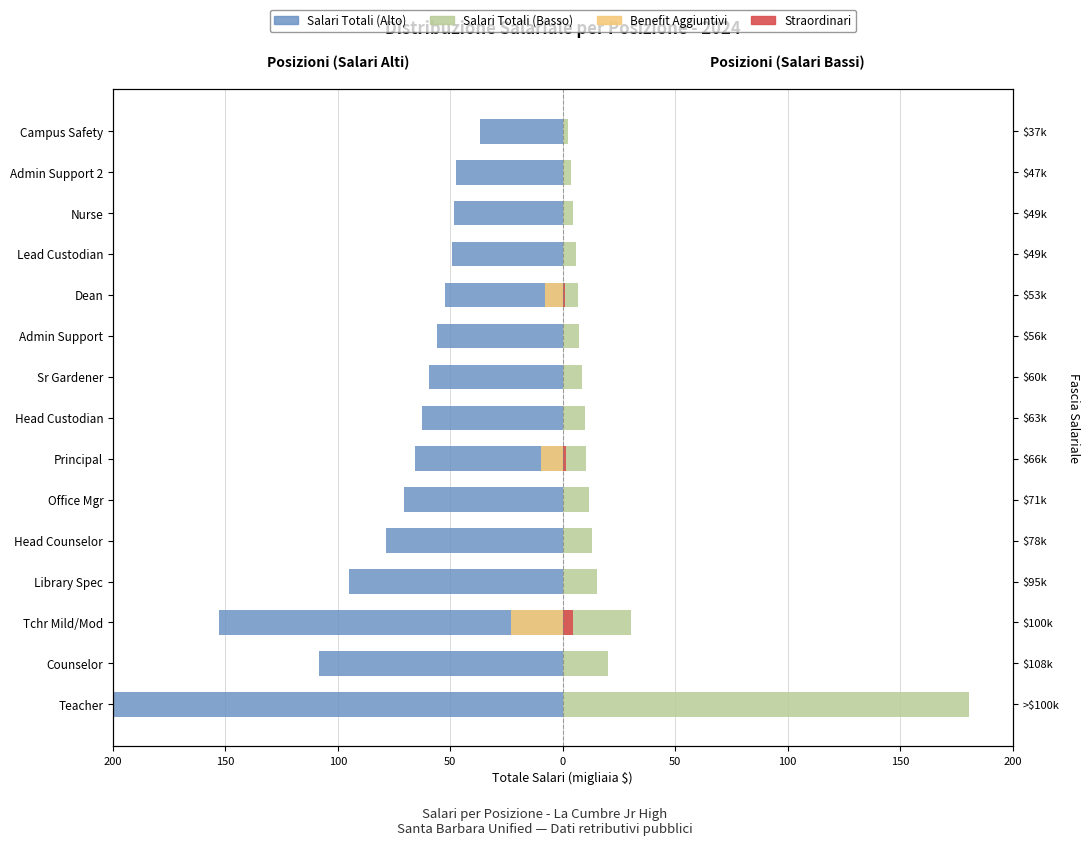

What is the lowest value of the Total Wages (Left) series?

-1790.2